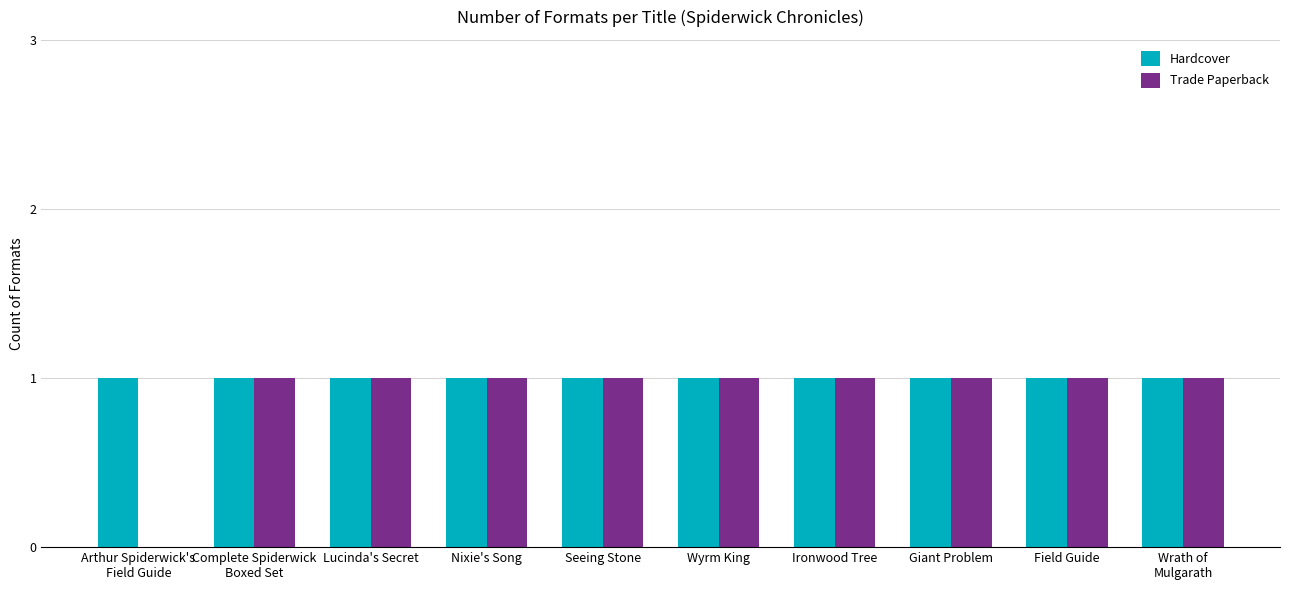

Count the number of categories in the chart.

10